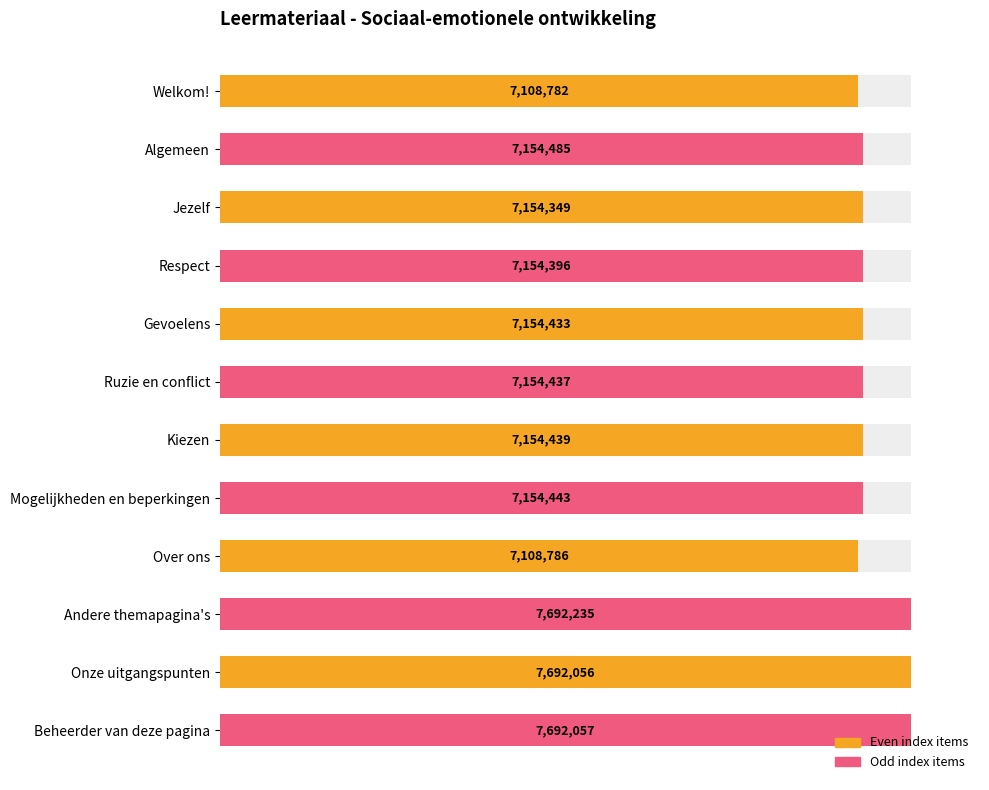

How many values are below 93?

2